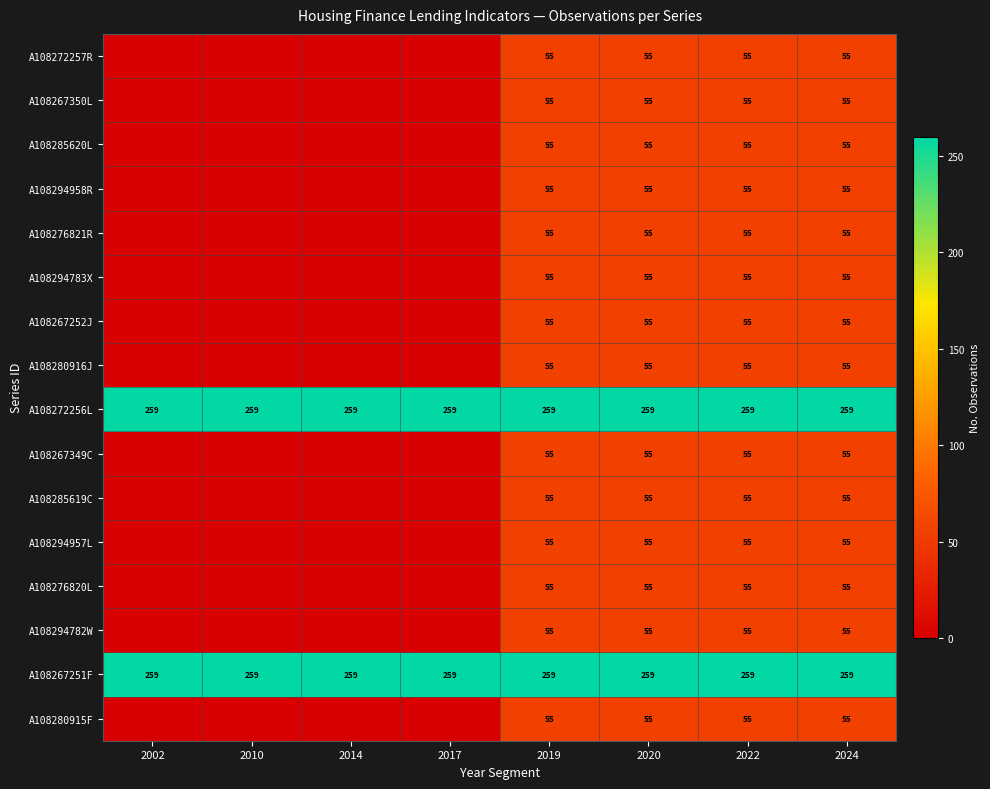

Is it true that A108280916J equals 24 at 2019?

False